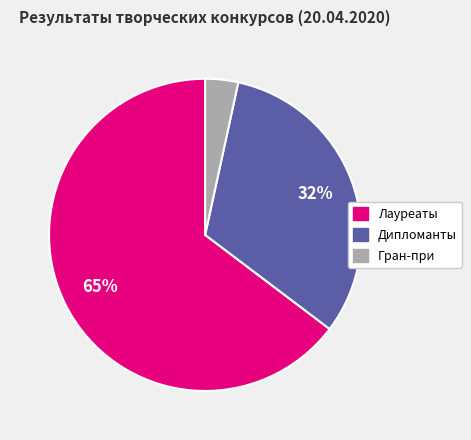

To the nearest percent, what is the average slice percentage?

33%